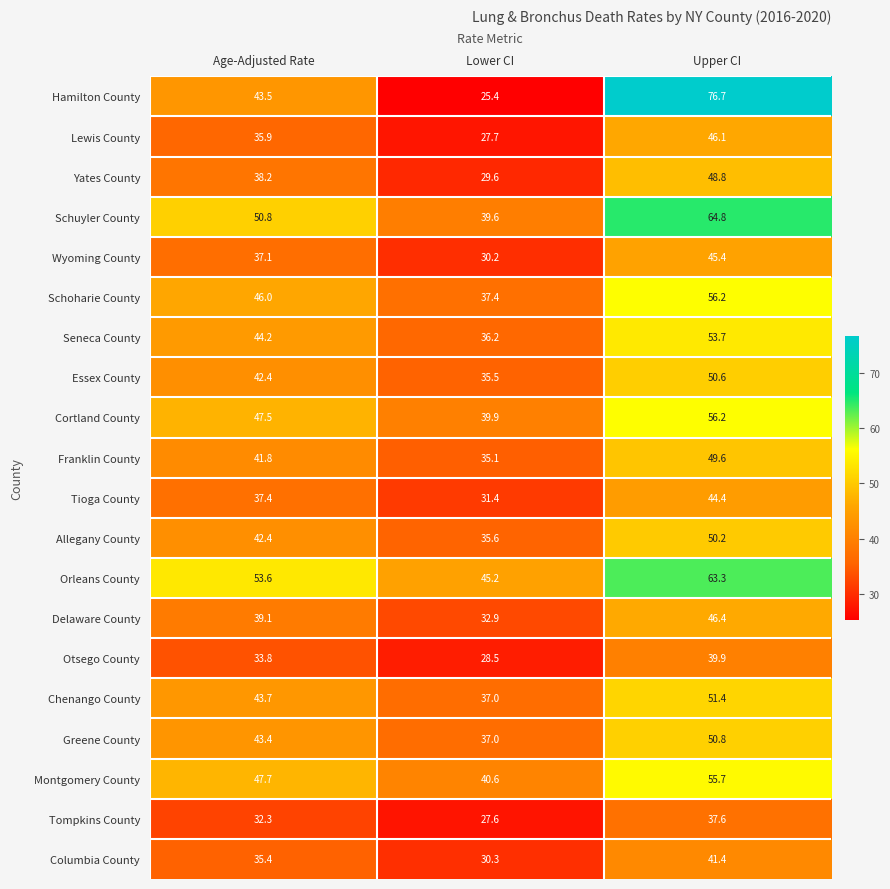

What is the spread (max minus min) of values at Age-Adjusted Rate?

21.3